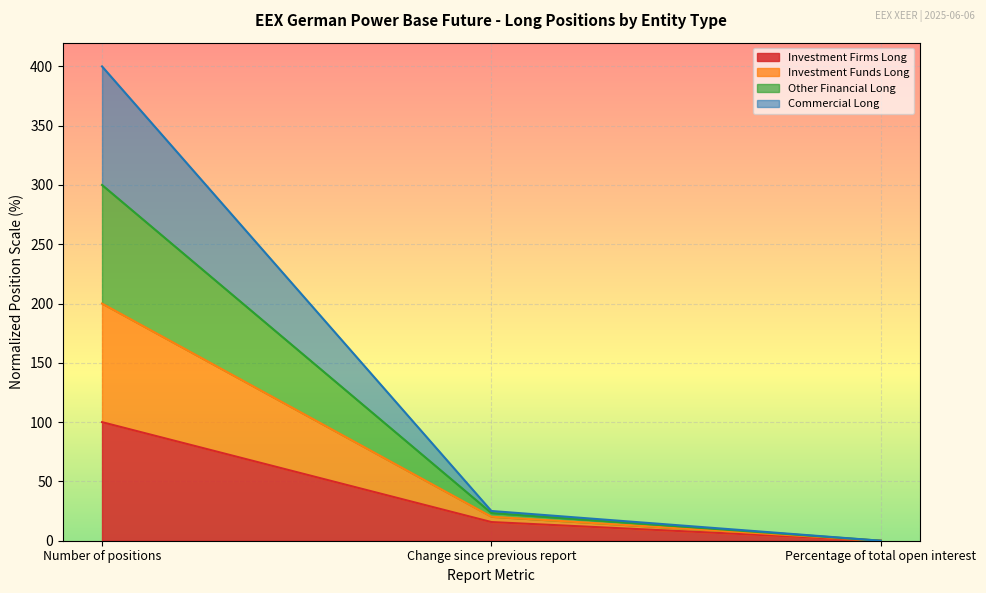

At which label is Investment Firms Long closest to 50?

Change since previous report